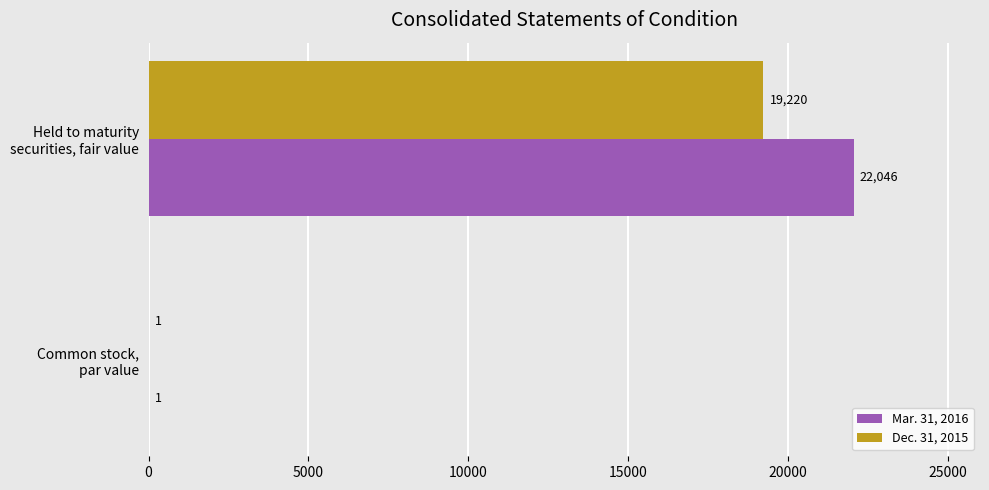

What is the highest value of the Mar. 31, 2016 series?

22046